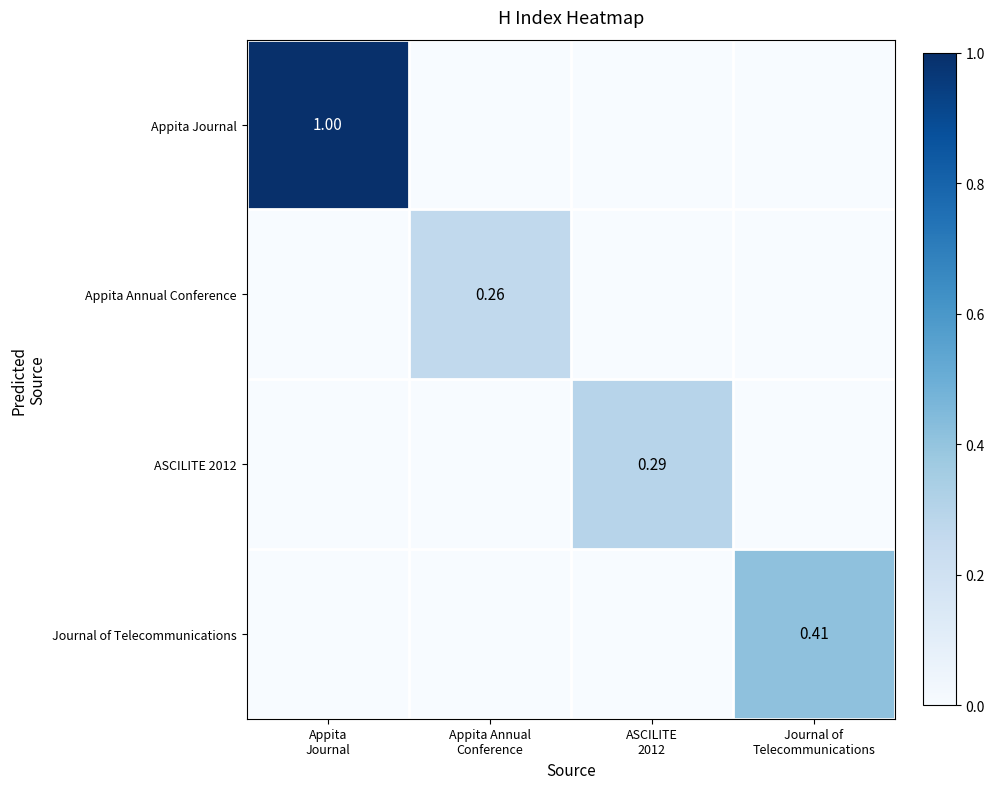

The Appita Journal series shows 0.0 at ASCILITE 2012. True or false?

True